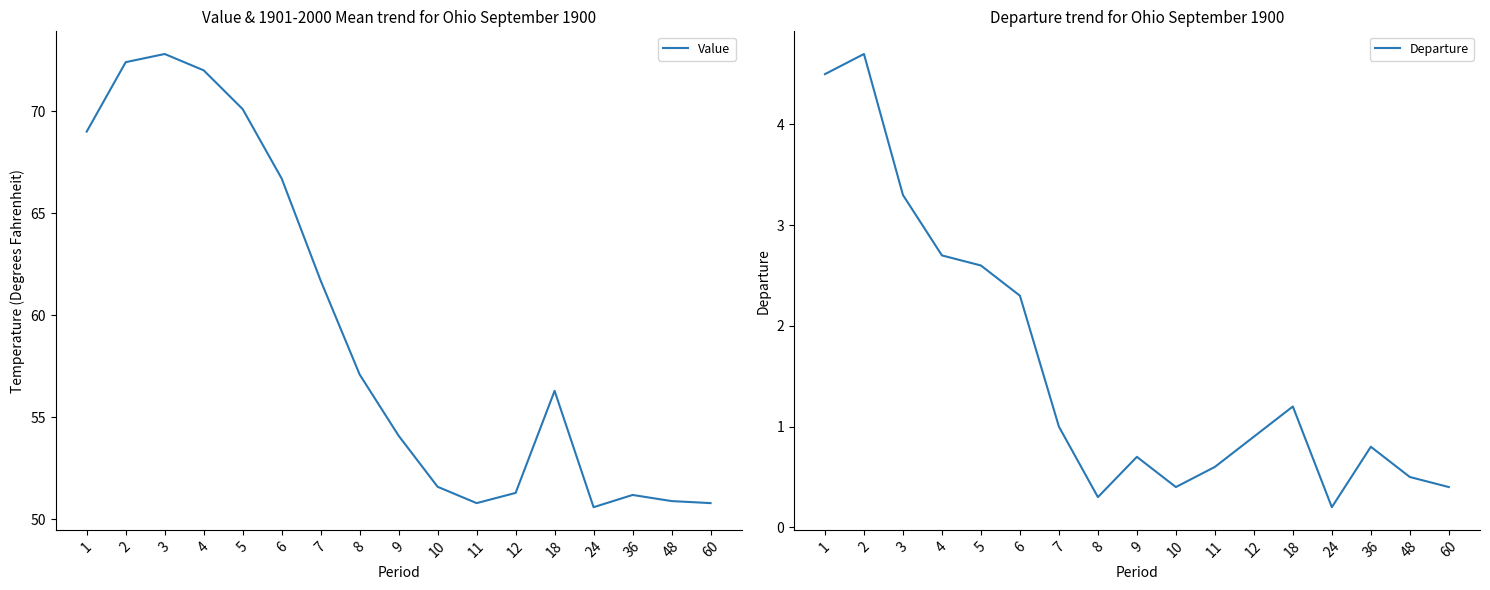

Is the value of Departure at 5 greater than the value of Value at 60?

No